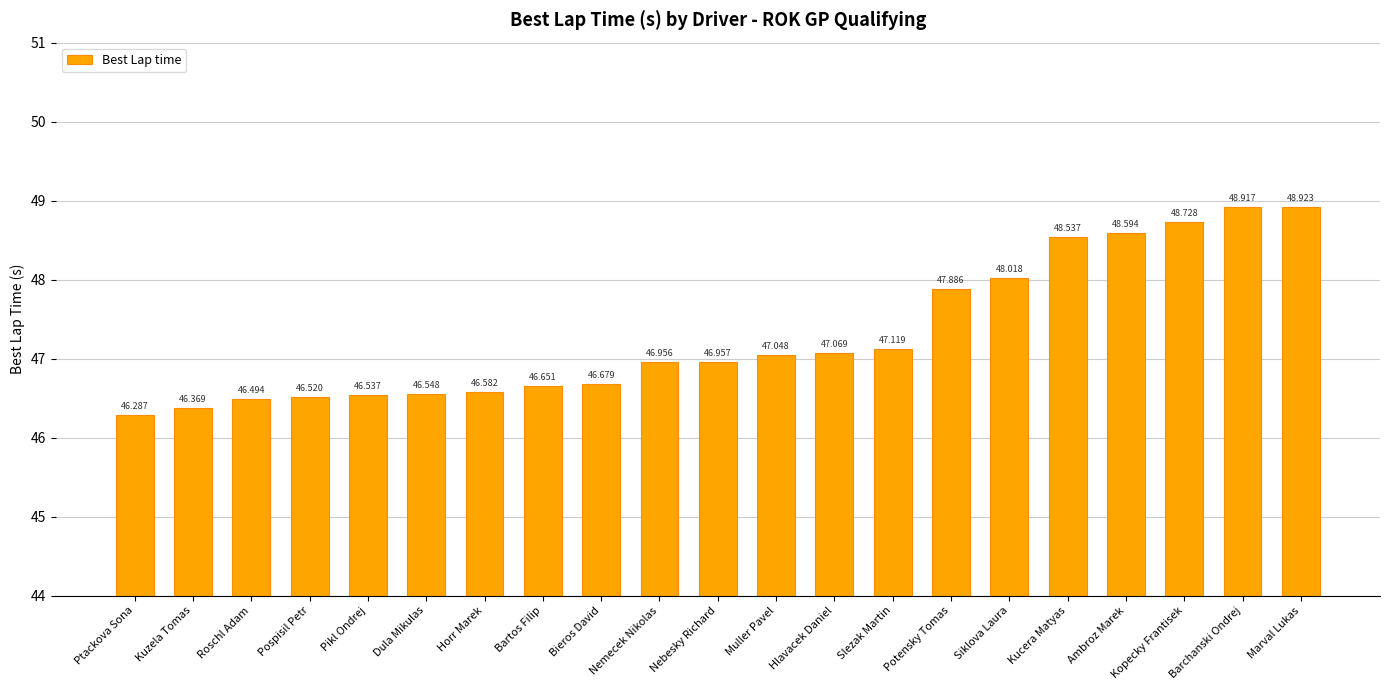

How many data points does each series have?

21